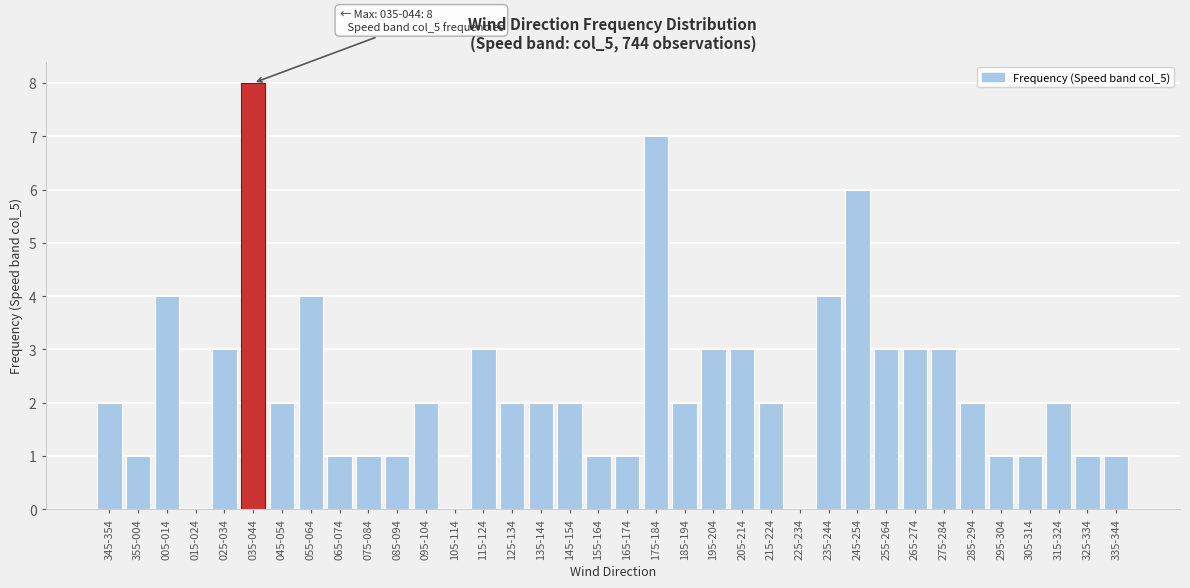

Which has a higher value, 115-124 or 325-334?

115-124